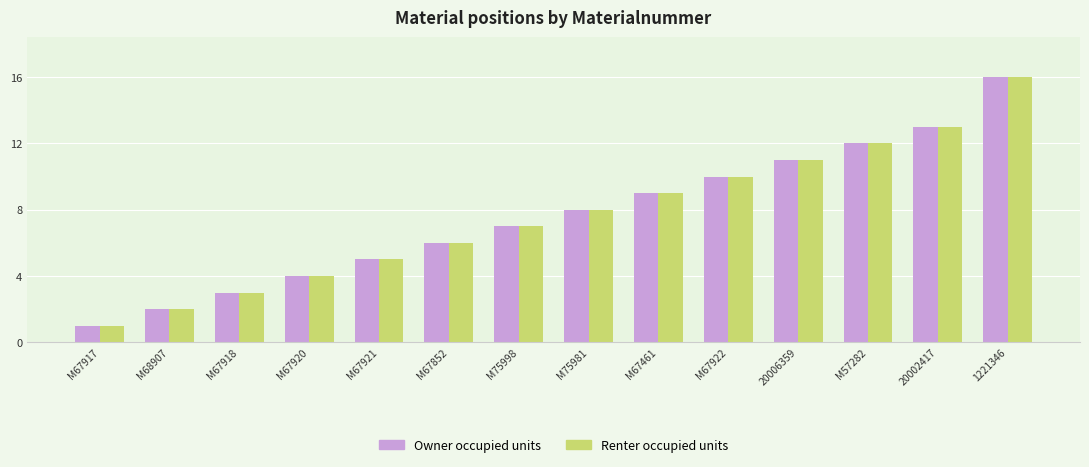

Reading right to left, list all the values displayed in this chart.

Owner occupied units: 16	13	12	11	10	9	8	7	6	5	4	3	2	1
Renter occupied units: 16	13	12	11	10	9	8	7	6	5	4	3	2	1